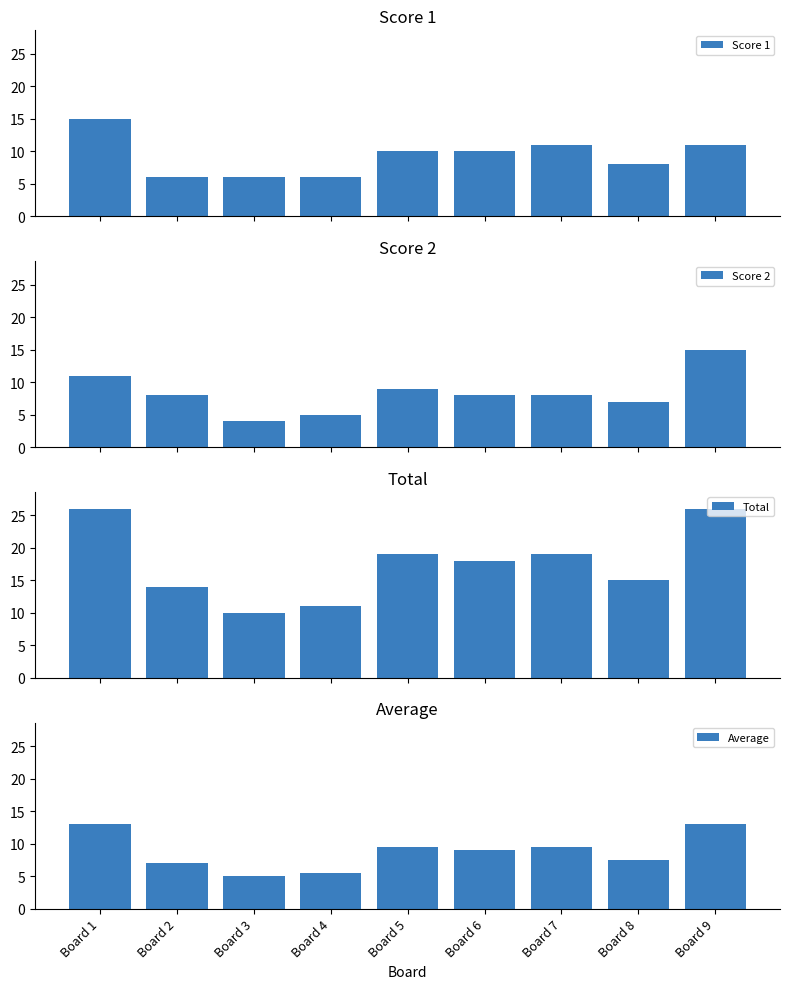

What are all the series names shown in the legend?

Score 1, Score 2, Total, Average